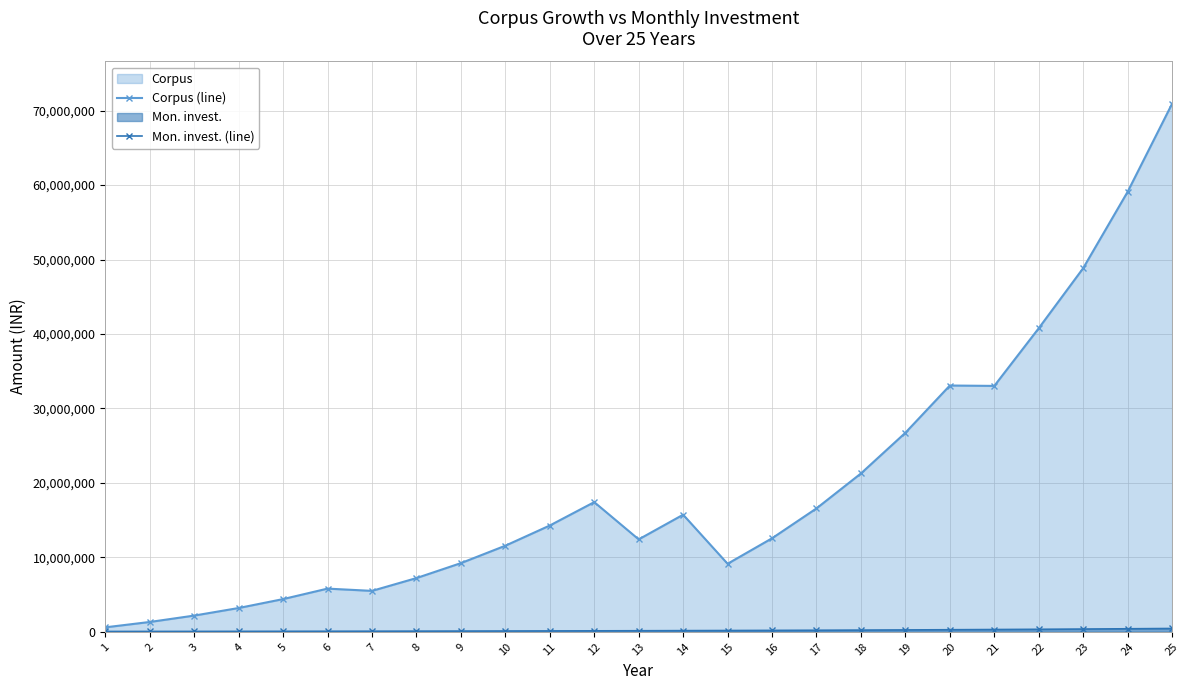

True or false: Mon. invest. (line) and Corpus (line) cross at least once.

False